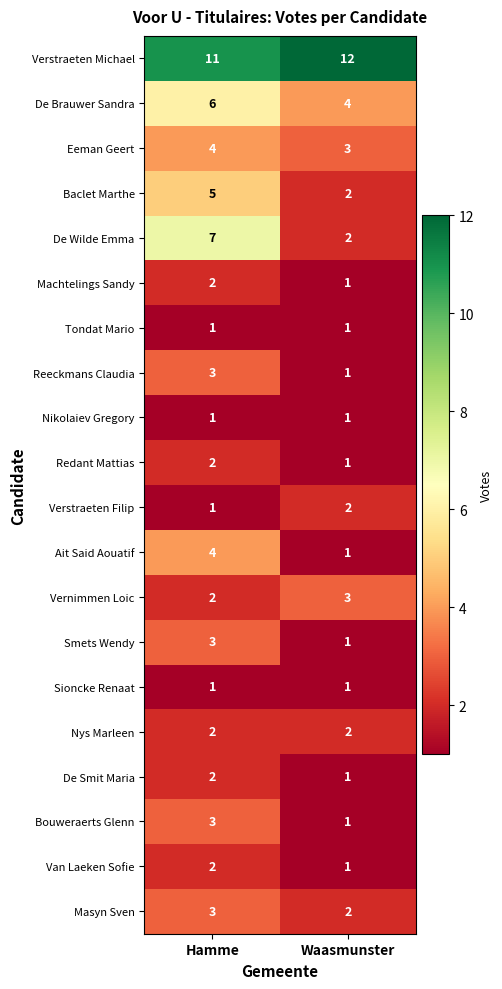

What is the approximate value of Baclet Marthe at Hamme?

5